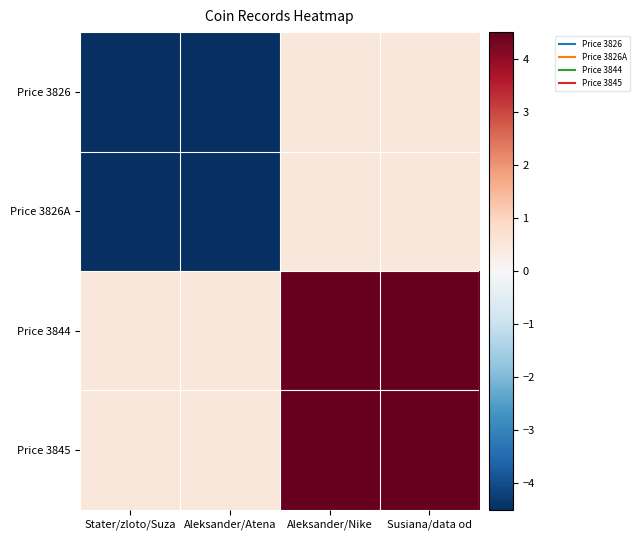

What is the difference between the highest and lowest values at Aleksander/Nike?

4.0